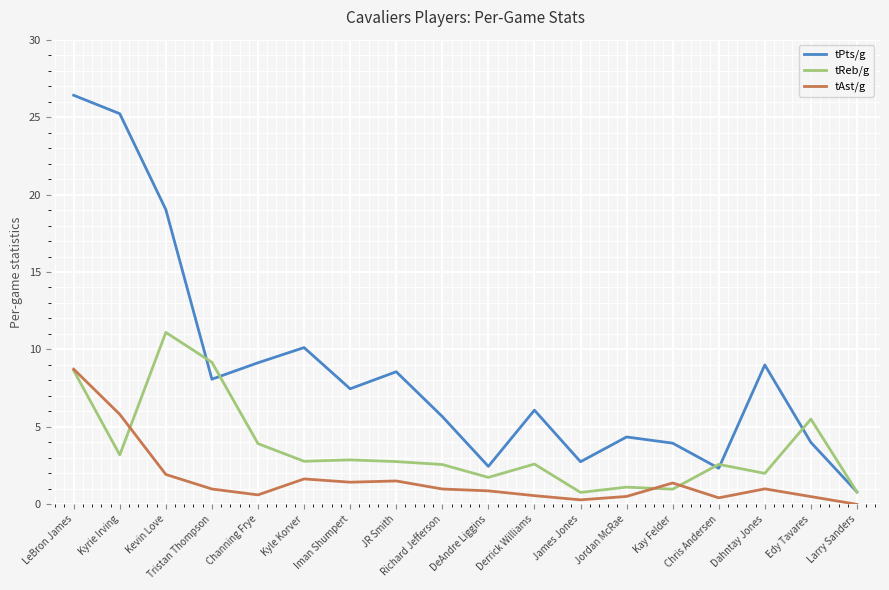

Which category has the highest value in the tPts/g series?

LeBron James